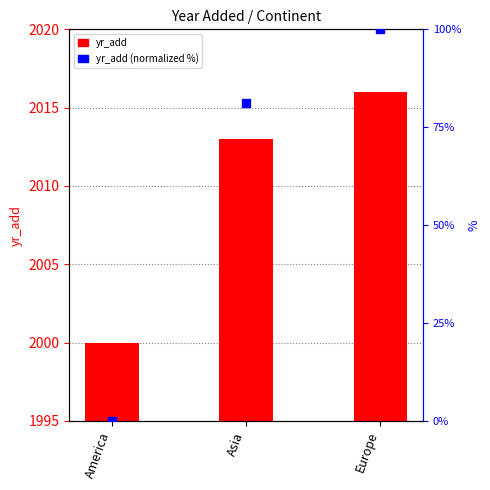

Which series has the largest total across all categories?

yr_add